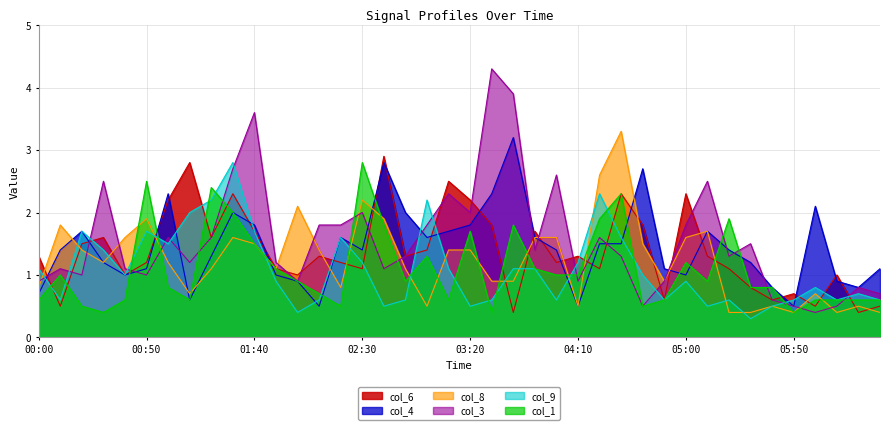

Reading left to right, what are all the values shown in this chart?

col_6: 00:00=1.3	00:10=0.5	00:20=1.5	00:30=1.6	00:40=1.0	00:50=1.2	01:00=2.2	01:10=2.8	01:20=1.6	01:30=2.3	01:40=1.7	01:50=1.1	02:00=1.0	02:10=1.3	02:20=1.2	02:30=1.1	02:40=2.9	02:50=1.3	03:00=1.4	03:10=2.5	03:20=2.2	03:30=1.8	03:40=0.4	03:50=1.7	04:00=1.2	04:10=1.3	04:20=1.1	04:30=2.3	04:40=1.8	04:50=0.6	05:00=2.3	05:10=1.3	05:20=1.1	05:30=0.8	05:40=0.6	05:50=0.7	06:00=0.5	06:10=1.0	06:20=0.4	06:30=0.5
col_4: 00:00=0.7	00:10=1.4	00:20=1.7	00:30=1.2	00:40=1.0	00:50=1.1	01:00=2.3	01:10=0.6	01:20=1.3	01:30=2.0	01:40=1.8	01:50=1.0	02:00=0.9	02:10=0.5	02:20=1.6	02:30=1.4	02:40=2.8	02:50=2.0	03:00=1.6	03:10=1.7	03:20=1.8	03:30=2.3	03:40=3.2	03:50=1.6	04:00=1.4	04:10=0.5	04:20=1.5	04:30=1.5	04:40=2.7	04:50=1.1	05:00=1.0	05:10=1.7	05:20=1.4	05:30=1.2	05:40=0.8	05:50=0.5	06:00=2.1	06:10=0.9	06:20=0.8	06:30=1.1
col_8: 00:00=0.8	00:10=1.8	00:20=1.4	00:30=1.2	00:40=1.6	00:50=1.9	01:00=1.2	01:10=0.7	01:20=1.1	01:30=1.6	01:40=1.5	01:50=1.1	02:00=2.1	02:10=1.4	02:20=0.8	02:30=2.2	02:40=1.9	02:50=1.1	03:00=0.5	03:10=1.4	03:20=1.4	03:30=0.9	03:40=0.9	03:50=1.6	04:00=1.6	04:10=0.5	04:20=2.6	04:30=3.3	04:40=1.5	04:50=0.9	05:00=1.6	05:10=1.7	05:20=0.4	05:30=0.4	05:40=0.5	05:50=0.4	06:00=0.7	06:10=0.4	06:20=0.5	06:30=0.4
col_3: 00:00=0.9	00:10=1.1	00:20=1.0	00:30=2.5	00:40=1.1	00:50=1.0	01:00=1.6	01:10=1.2	01:20=1.6	01:30=2.7	01:40=3.6	01:50=1.2	02:00=0.9	02:10=1.8	02:20=1.8	02:30=2.0	02:40=1.1	02:50=1.3	03:00=1.8	03:10=2.3	03:20=2.0	03:30=4.3	03:40=3.9	03:50=1.4	04:00=2.6	04:10=0.9	04:20=1.6	04:30=1.3	04:40=0.5	04:50=0.9	05:00=1.8	05:10=2.5	05:20=1.3	05:30=1.5	05:40=0.6	05:50=0.5	06:00=0.4	06:10=0.5	06:20=0.8	06:30=0.7
col_9: 00:00=1.1	00:10=0.6	00:20=1.7	00:30=1.4	00:40=1.0	00:50=1.7	01:00=1.5	01:10=2.0	01:20=2.2	01:30=2.8	01:40=1.7	01:50=0.9	02:00=0.4	02:10=0.6	02:20=1.6	02:30=1.2	02:40=0.5	02:50=0.6	03:00=2.2	03:10=1.1	03:20=0.5	03:30=0.6	03:40=1.1	03:50=1.1	04:00=0.6	04:10=1.2	04:20=2.3	04:30=1.6	04:40=1.0	04:50=0.6	05:00=0.9	05:10=0.5	05:20=0.6	05:30=0.3	05:40=0.5	05:50=0.6	06:00=0.8	06:10=0.6	06:20=0.7	06:30=0.6
col_1: 00:00=0.6	00:10=1.0	00:20=0.5	00:30=0.4	00:40=0.6	00:50=2.5	01:00=0.8	01:10=0.6	01:20=2.4	01:30=2.0	01:40=1.5	01:50=1.1	02:00=0.9	02:10=0.7	02:20=0.5	02:30=2.8	02:40=1.8	02:50=0.9	03:00=1.3	03:10=0.6	03:20=1.7	03:30=0.4	03:40=1.8	03:50=1.1	04:00=1.0	04:10=1.0	04:20=1.9	04:30=2.3	04:40=0.5	04:50=0.6	05:00=1.2	05:10=0.9	05:20=1.9	05:30=0.8	05:40=0.8	05:50=0.4	06:00=0.6	06:10=0.6	06:20=0.6	06:30=0.6